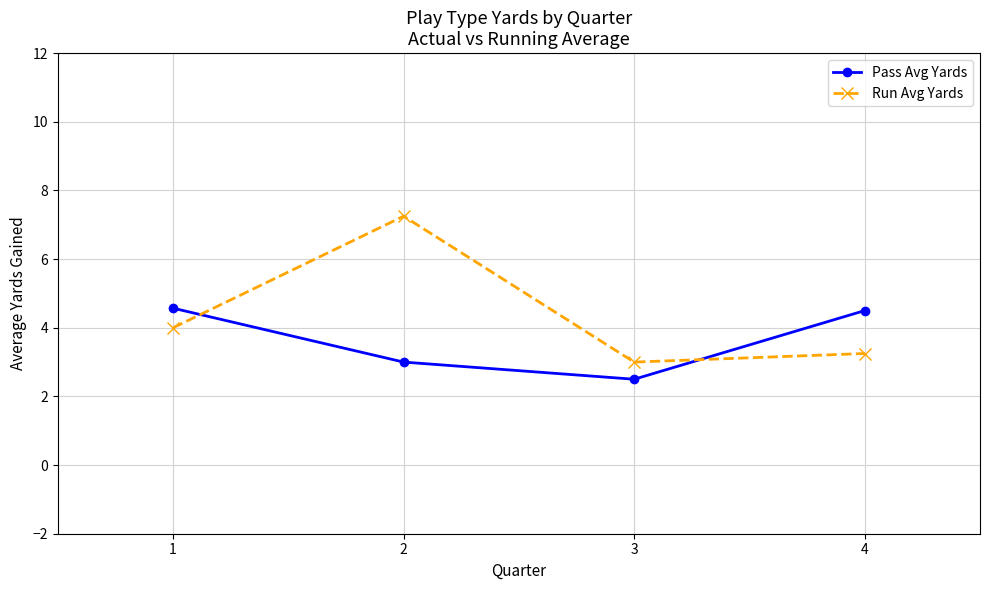

The value of Pass Avg Yards at 2 is 4.7. True or false?

False